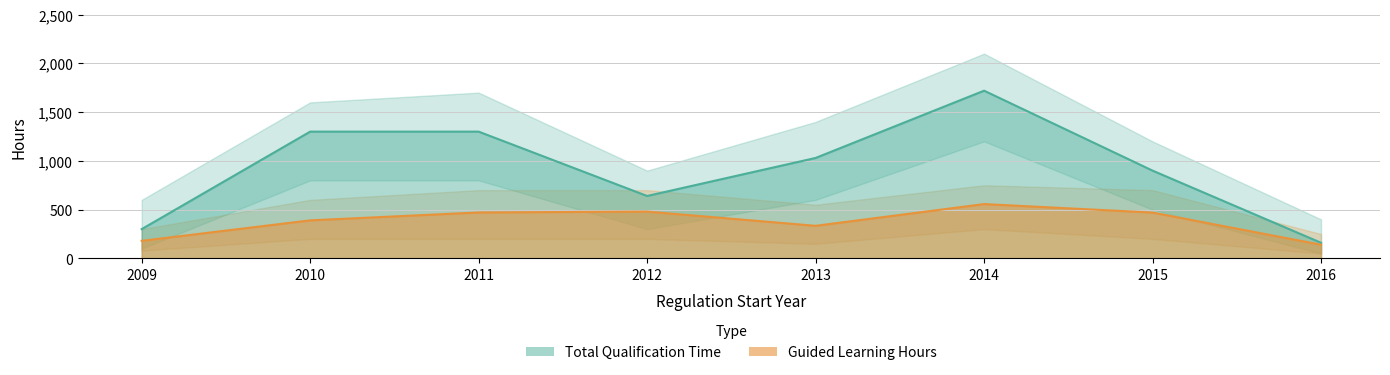

Count the number of data series in this chart.

2